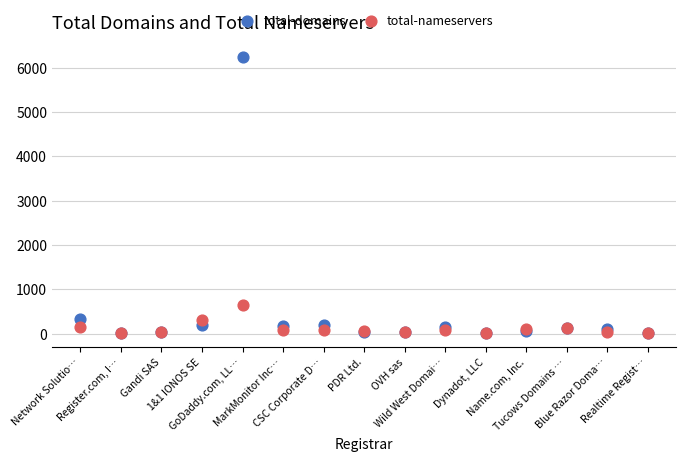

In the total-domains series, what Y value is closest to 3126?

336